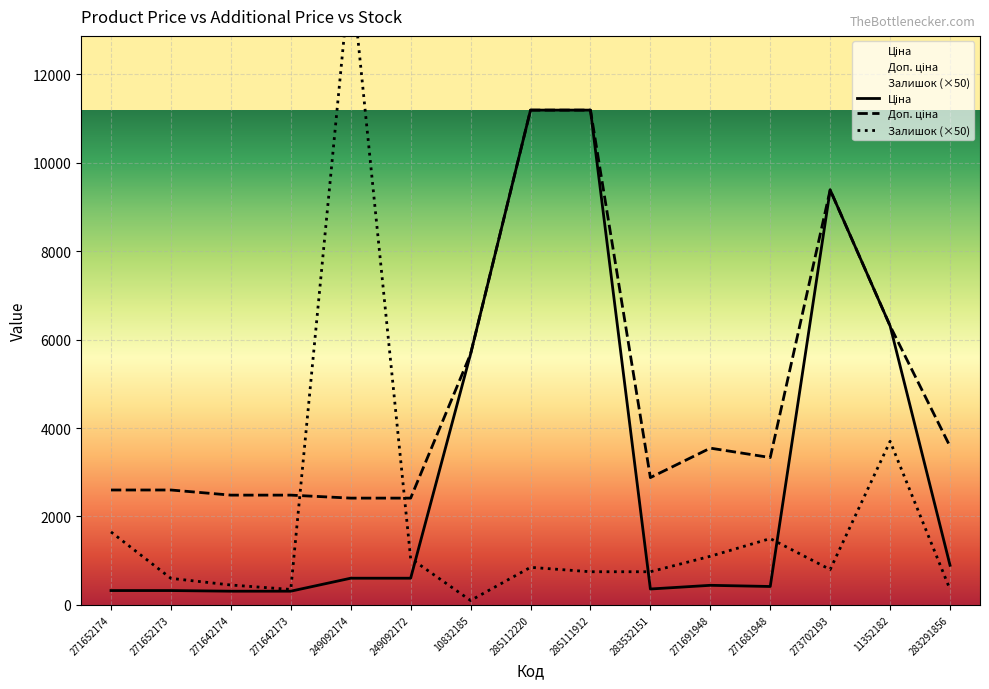

Is it true that Залишок equals 350.0 at 271642173?

True